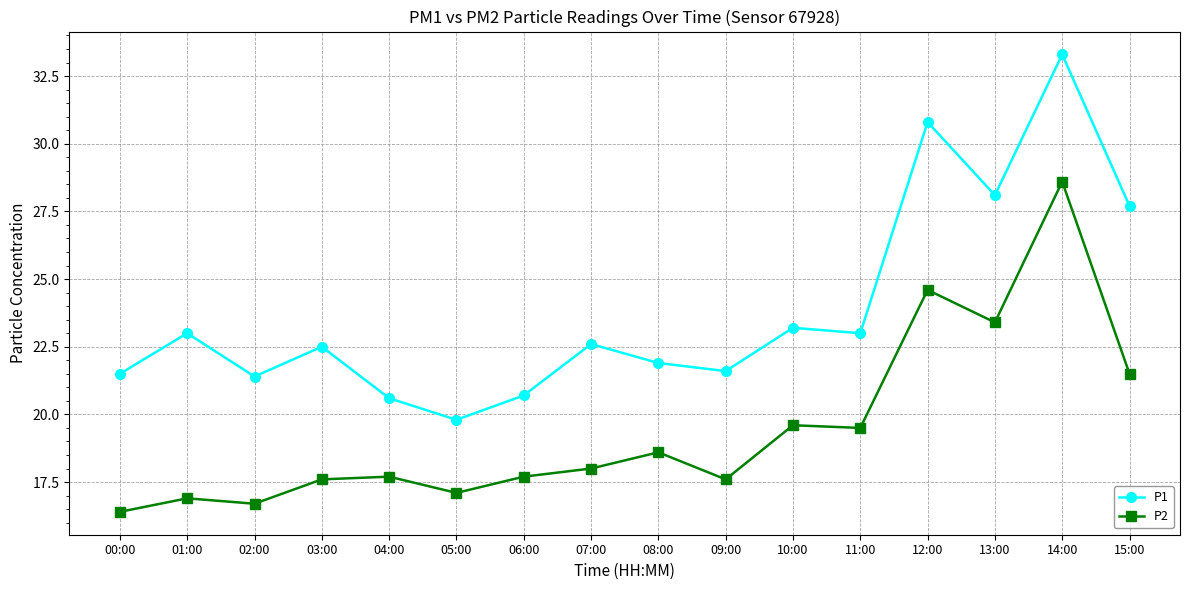

What is the approximate value of P2 at 11:00?

19.5